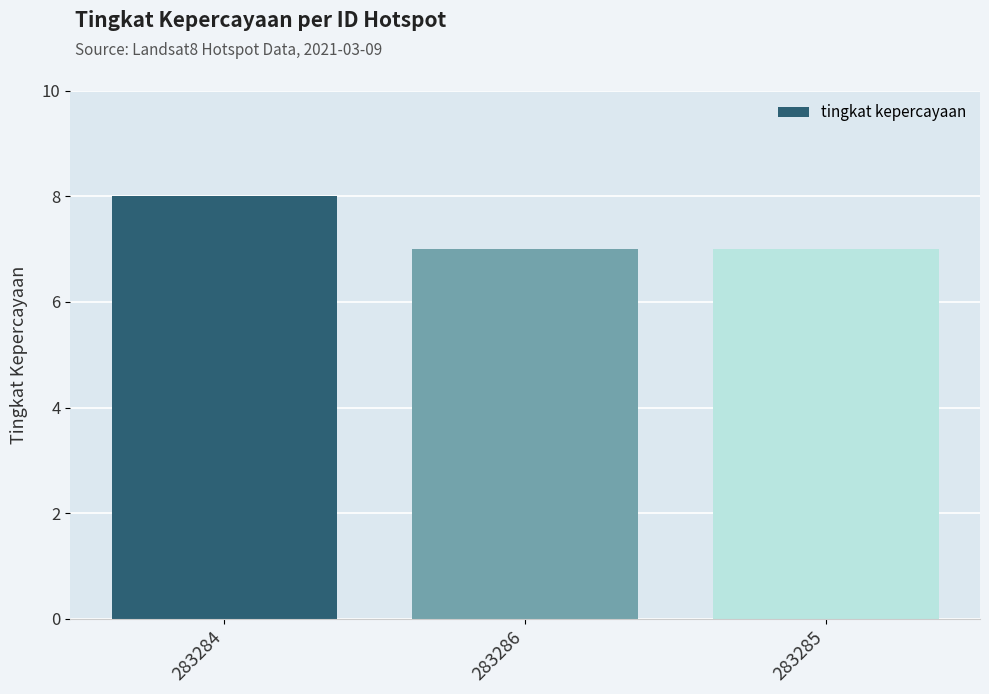

At which category does the chart reach its peak across all series?

283284